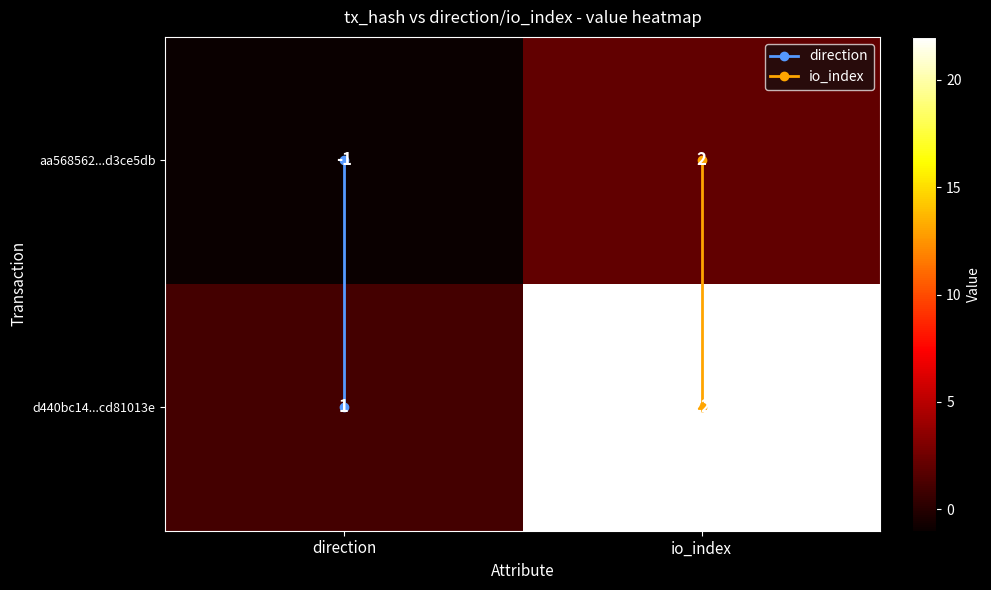

What is the maximum value shown in the chart?

22